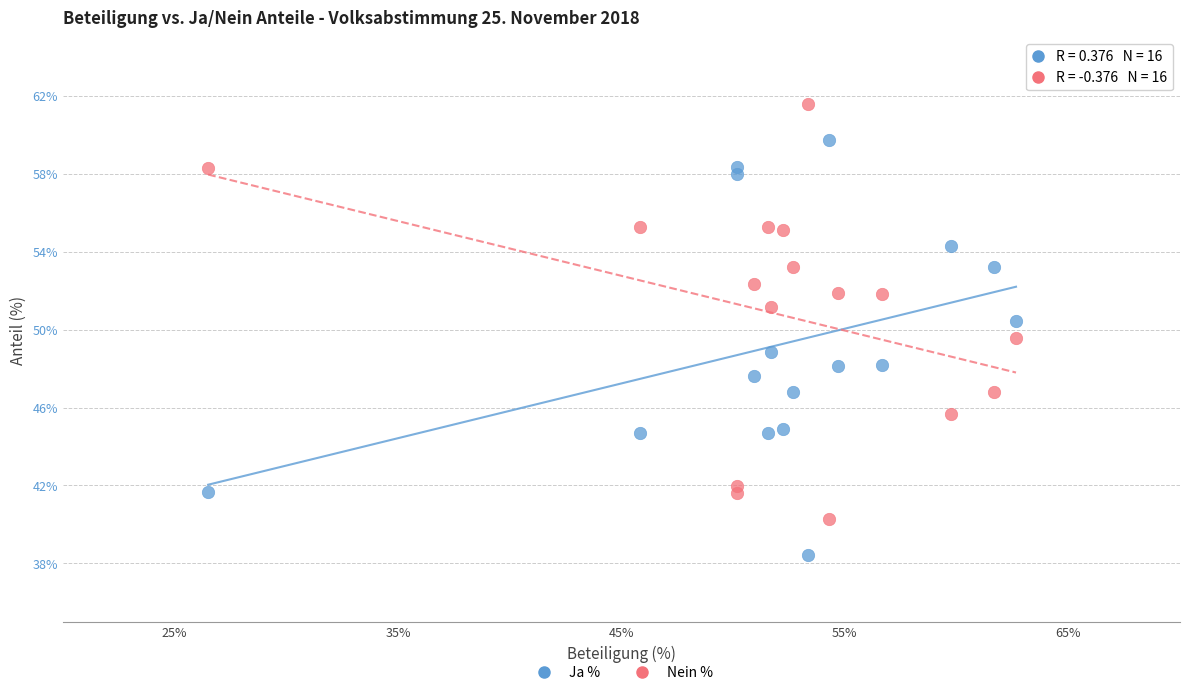

Which series reaches the minimum Y coordinate?

Ja %